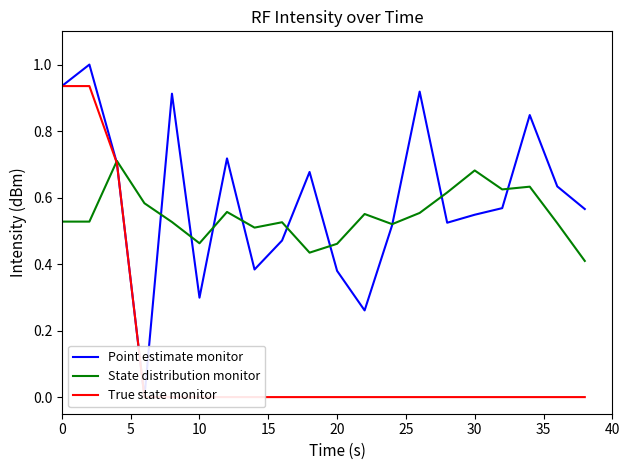

True or false: State distribution monitor has a value of 0.2 at 10.

False